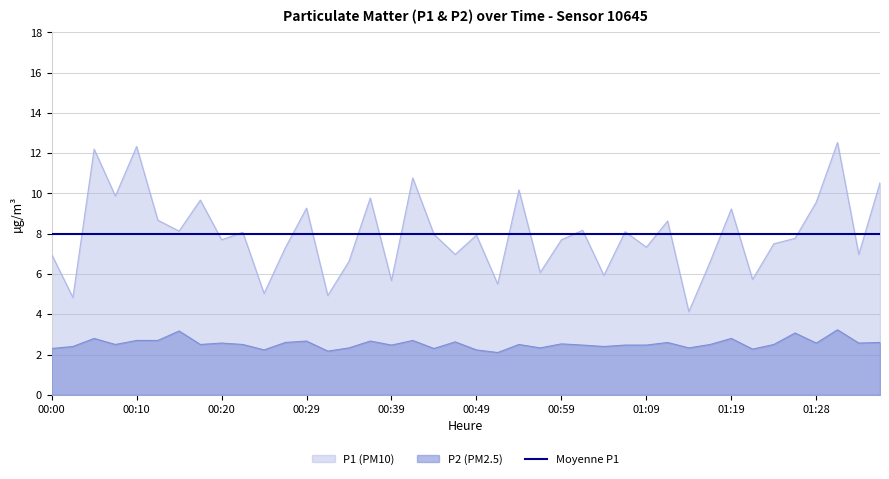

The P2 series shows 2.6 at 01:36. True or false?

True